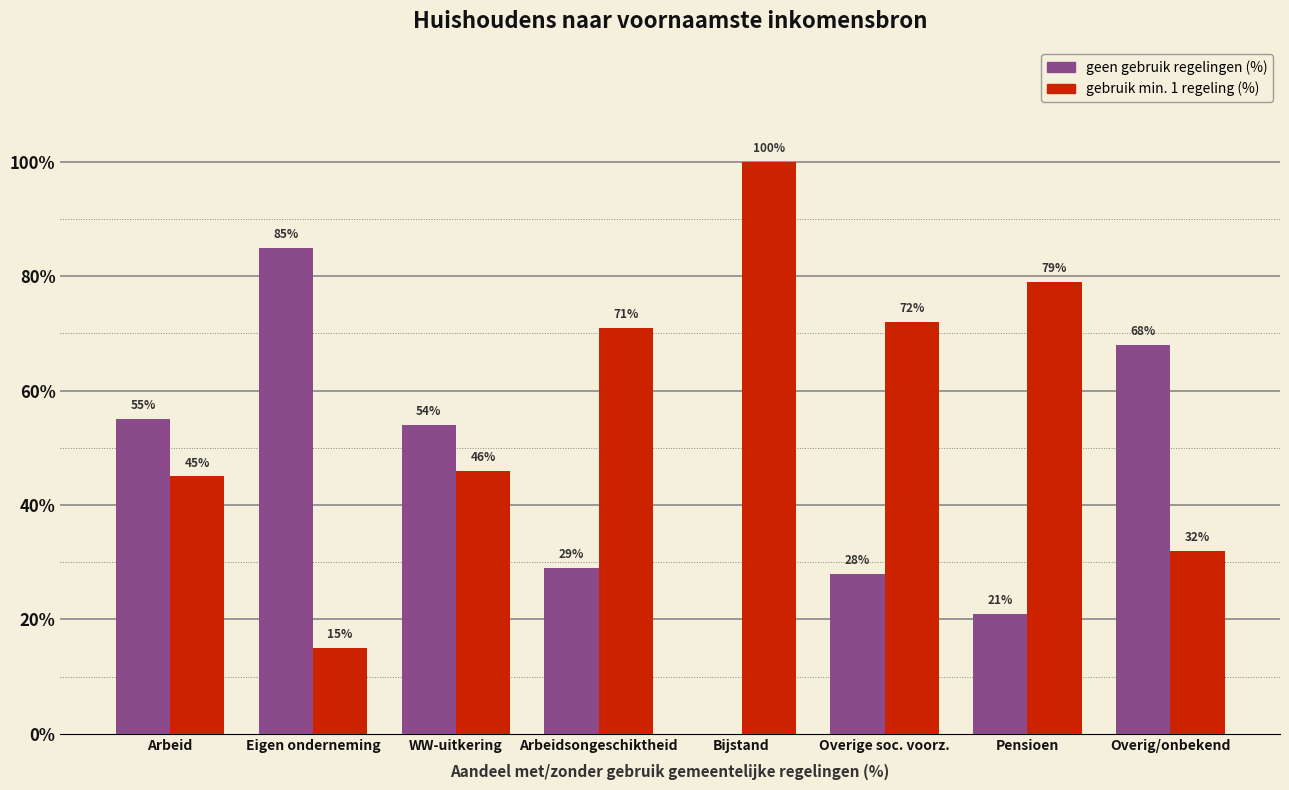

Which series has the largest total across all categories?

gebruik min. 1 regeling (%)